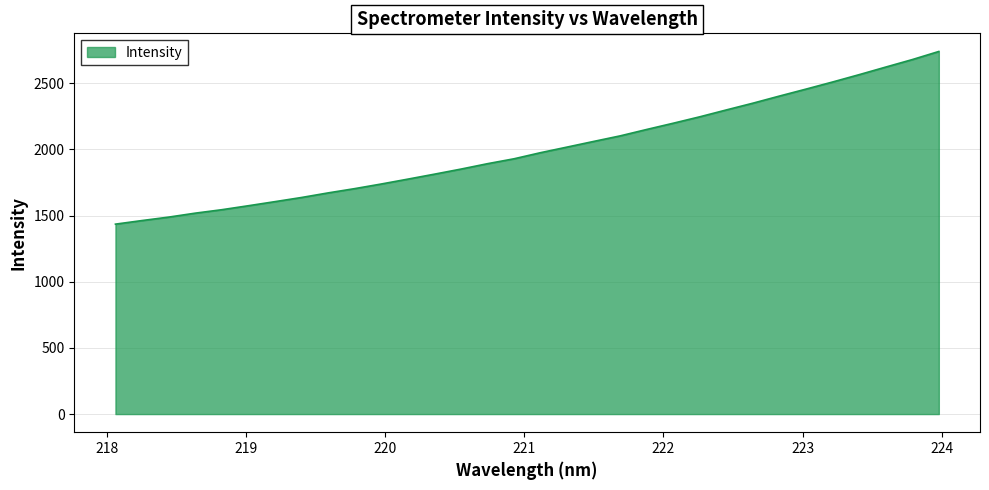

What is the maximum value shown in the chart?

2740.1